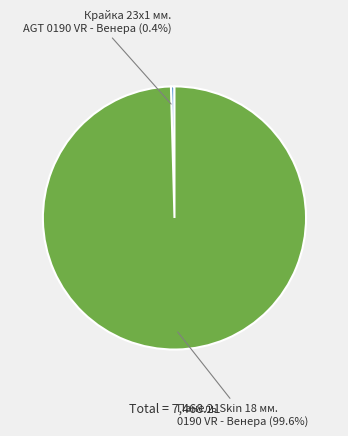

Is the sum of Панель Skin 18 мм. 0190 VR - Венера and Крайка 23x1 мм. AGT 0190 VR - Венера greater than half?

Yes